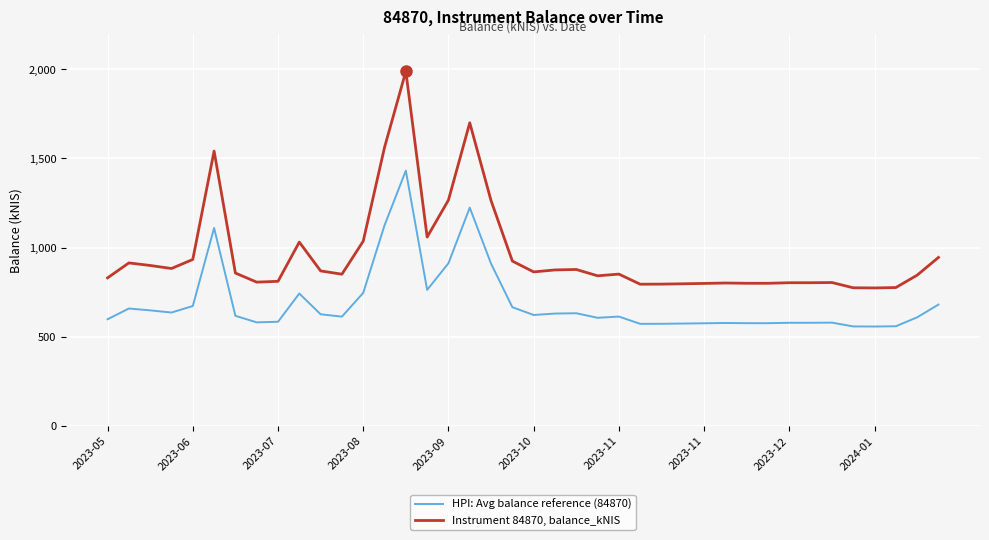

True or false: HPI: Avg balance reference (84870) and Instrument 84870, balance_kNIS intersect in this chart.

False